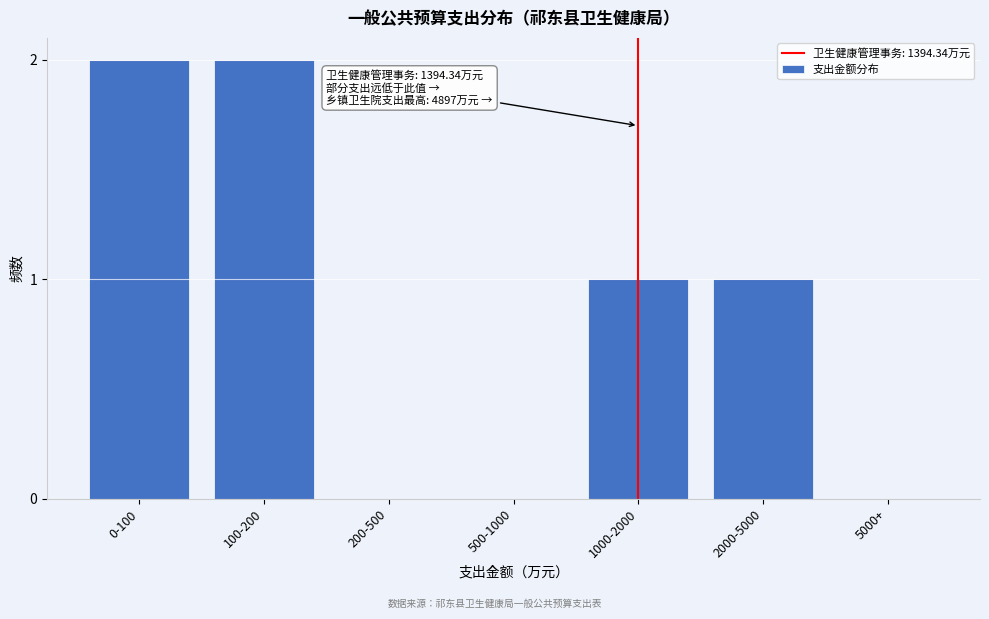

Reading right to left, list all the values displayed in this chart.

5000+=0	2000-5000=1	1000-2000=1	500-1000=0	200-500=0	100-200=2	0-100=2